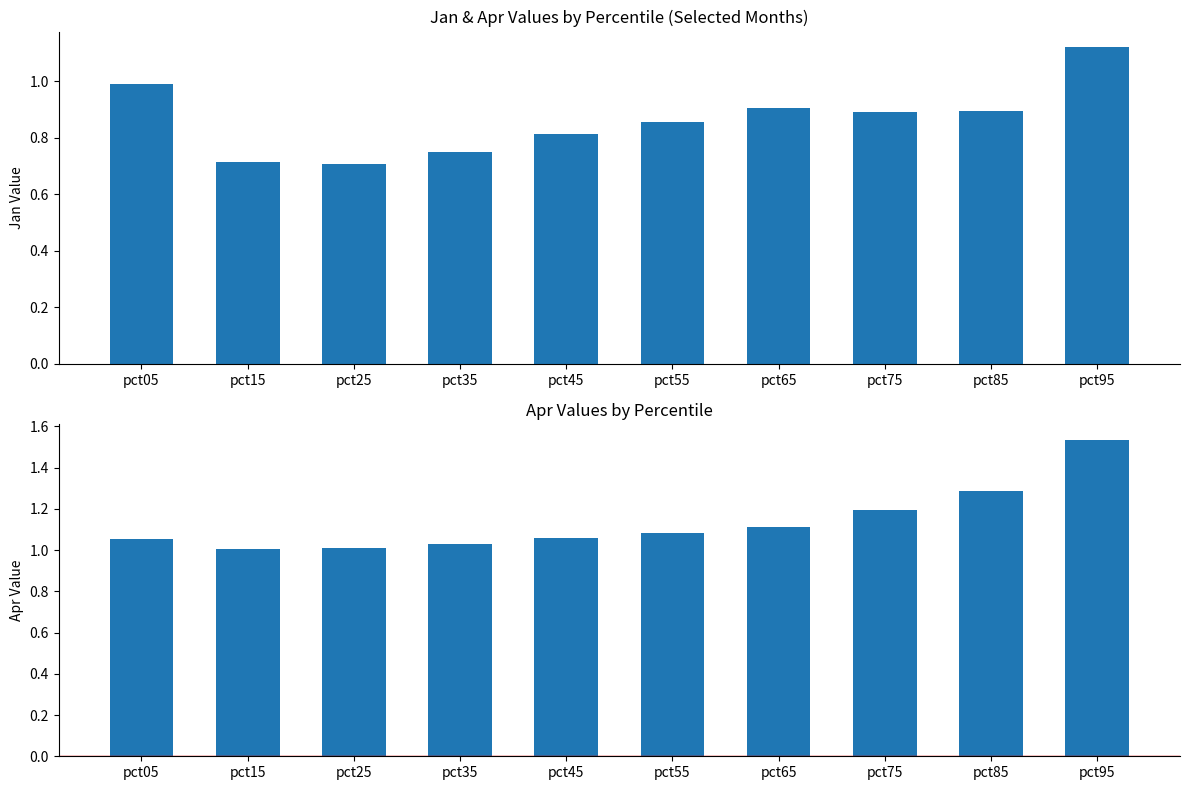

Is it true that Jan equals 0.9 at pct85?

True